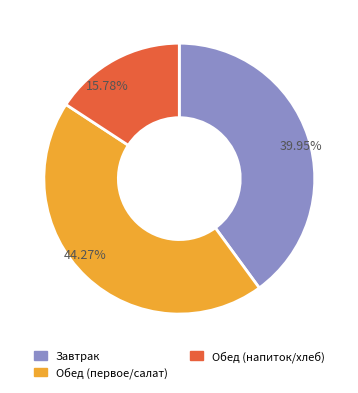

Which category has the smallest portion of the pie?

Обед (напиток/хлеб)